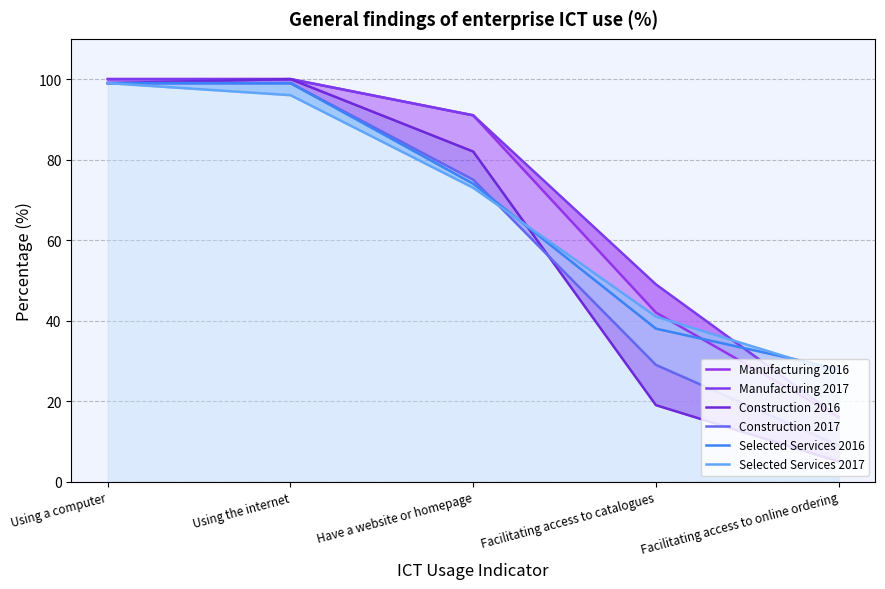

At Facilitating access to catalogues, list the series in order from smallest to largest.

Construction 2016, Construction 2017, Selected Services 2016, Selected Services 2017, Manufacturing 2016, Manufacturing 2017